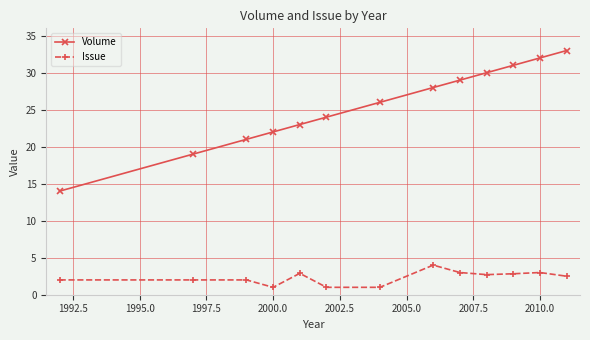

What are all the series names shown in the legend?

Volume, Issue